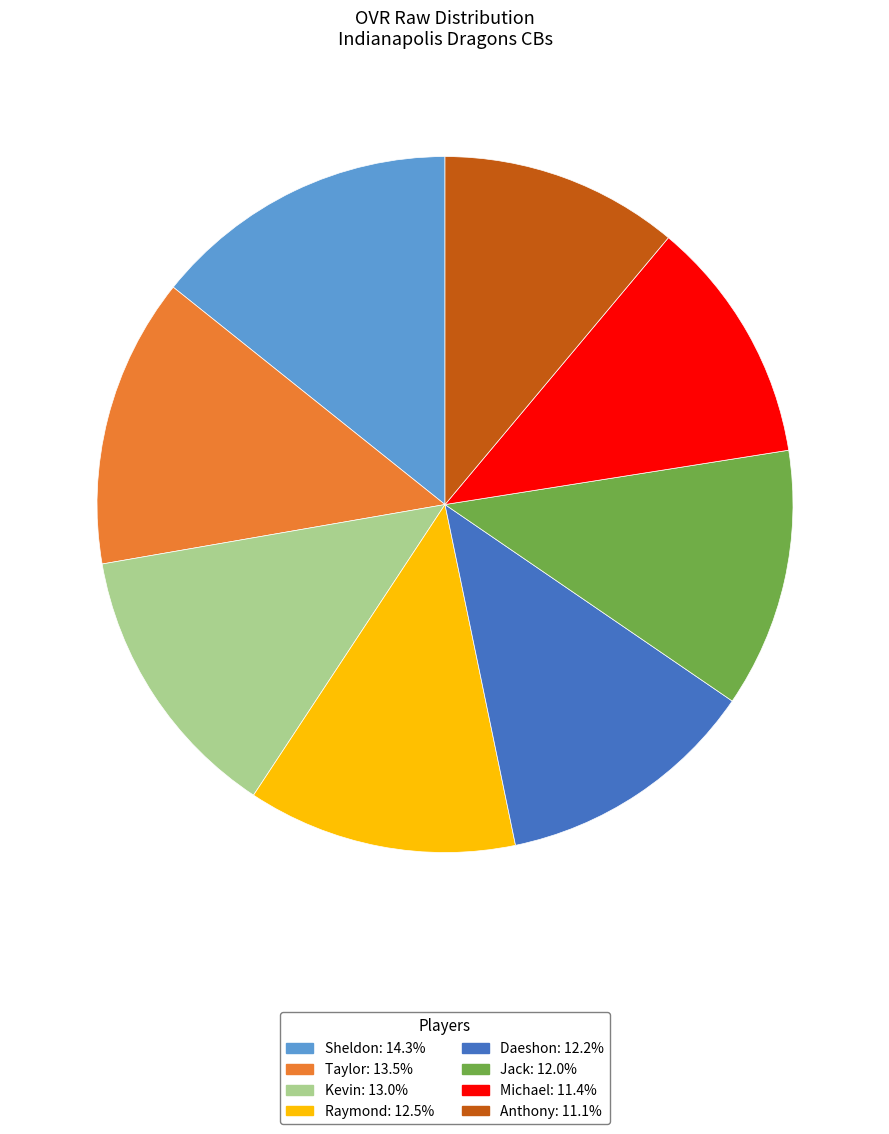

Approximately how many times larger is the value at Sheldon: 14.3% compared to Taylor: 13.5%?

1.1